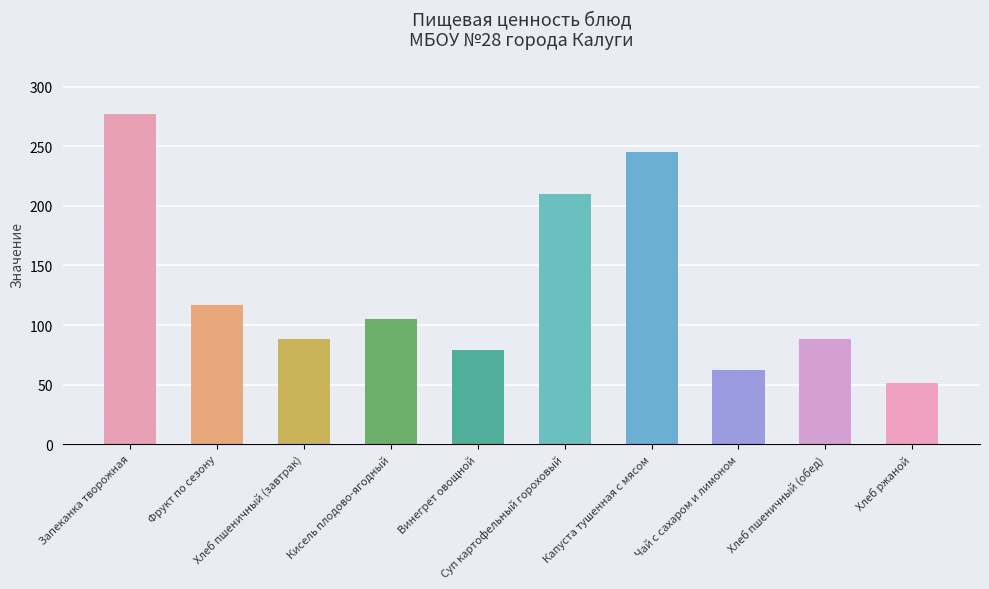

The Жиры series shows 1.2 at Хлеб пшеничный (обед). True or false?

False